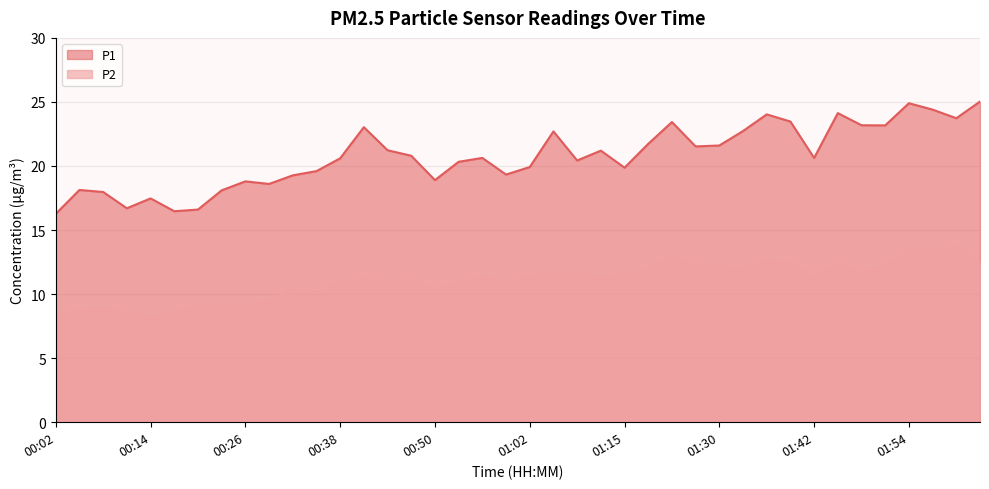

Rank the series by their average value, from lowest to highest.

P2, P1